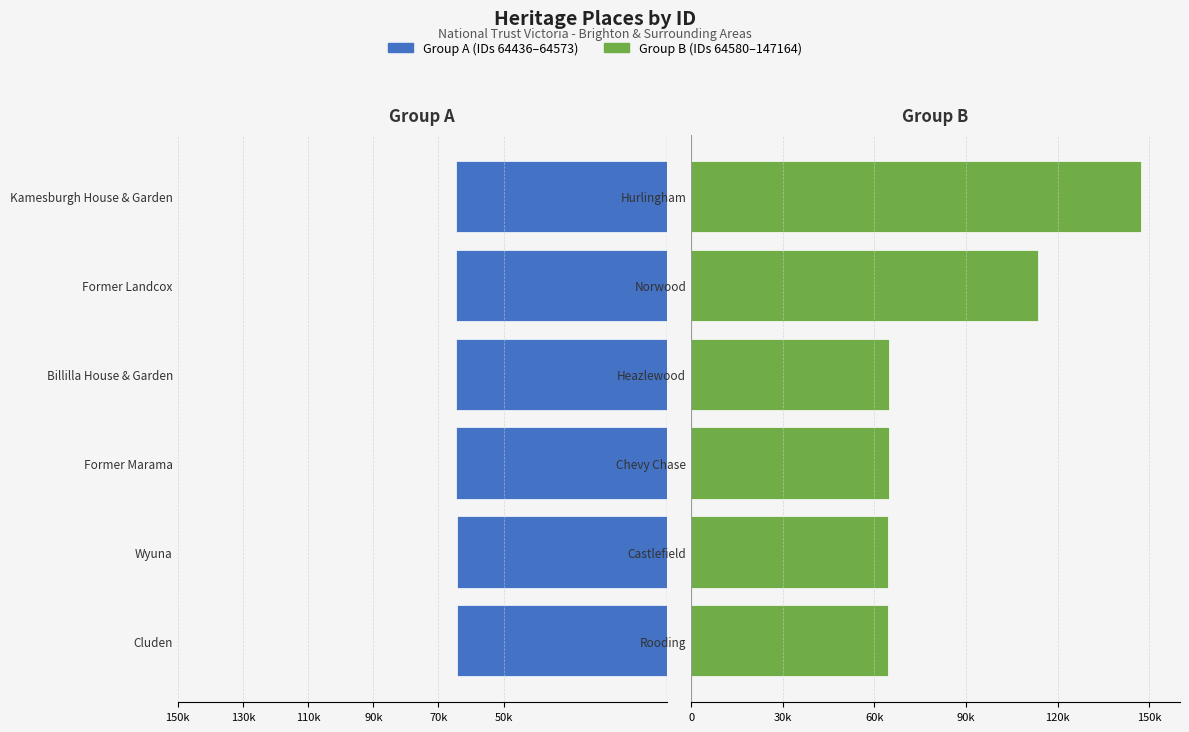

Between 90k and 70k, which series saw the biggest shift?

Right Group